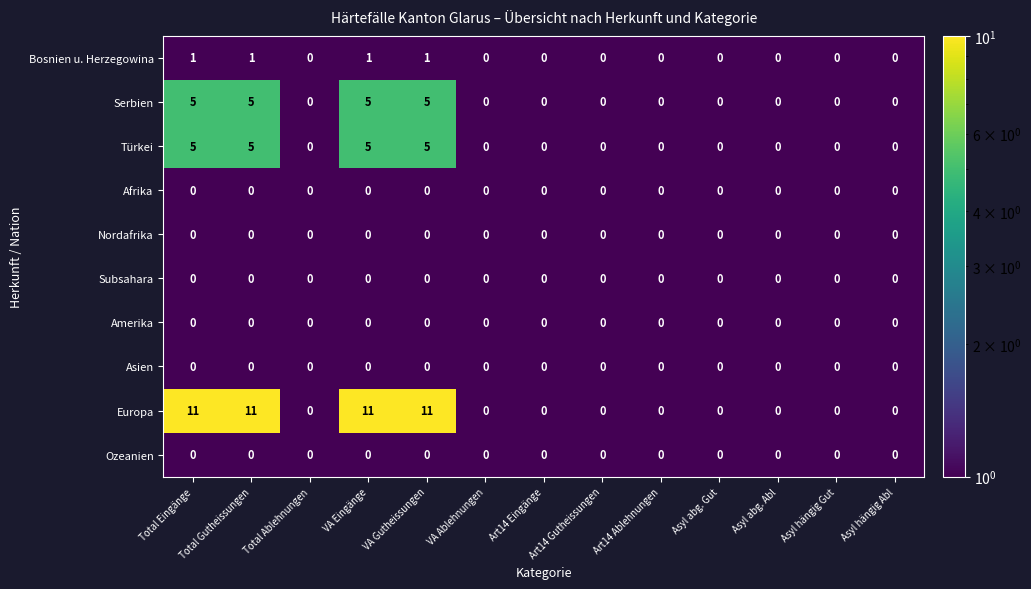

What is the total value across all series at Art14 Ablehnungen?

0